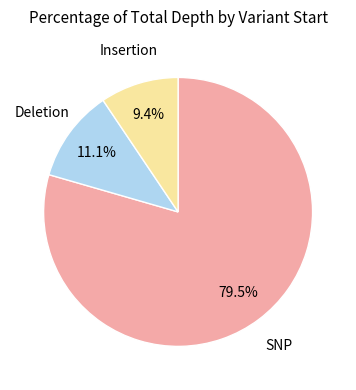

Is there a majority slice in this chart?

Yes